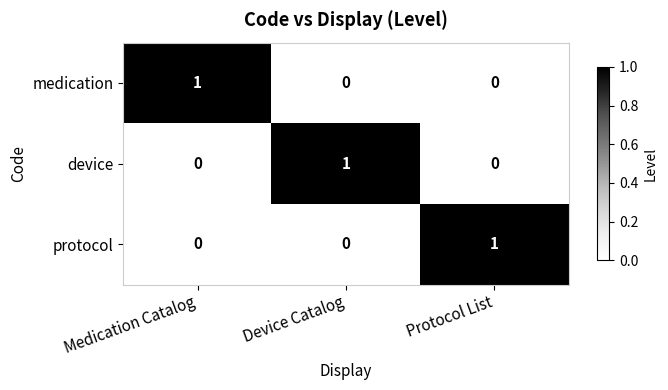

How many medication values are between 0 and 1?

3